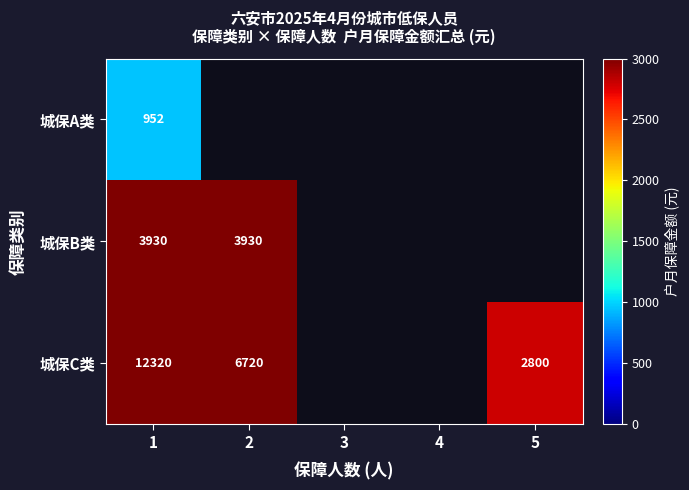

True or false: 城保B类 has a value of 3930 at 1.

True